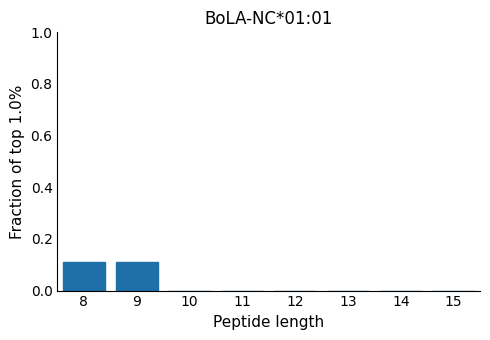

The chart shows a value of 0.0 at 14. True or false?

True